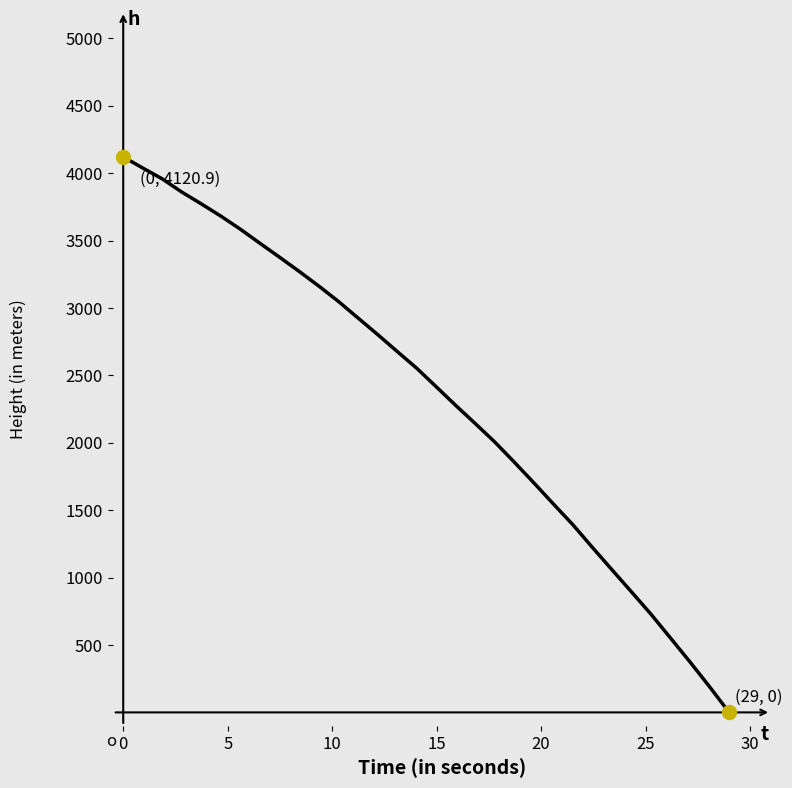

What is the difference between the maximum and minimum values?

4120.9